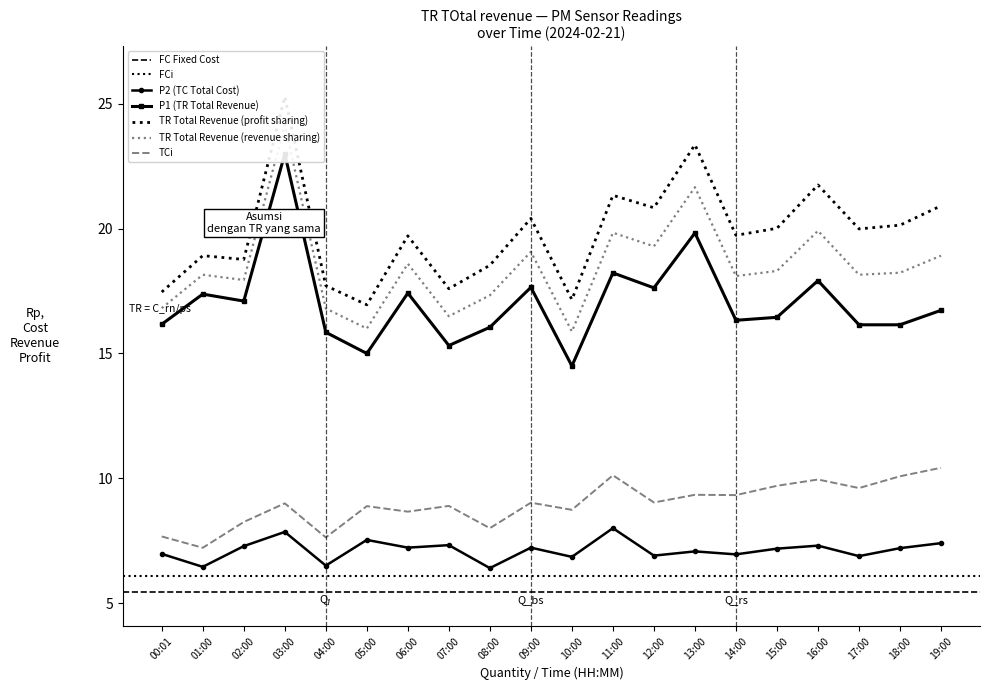

True or false: P1 has a value of 40.4 at 12:00.

False